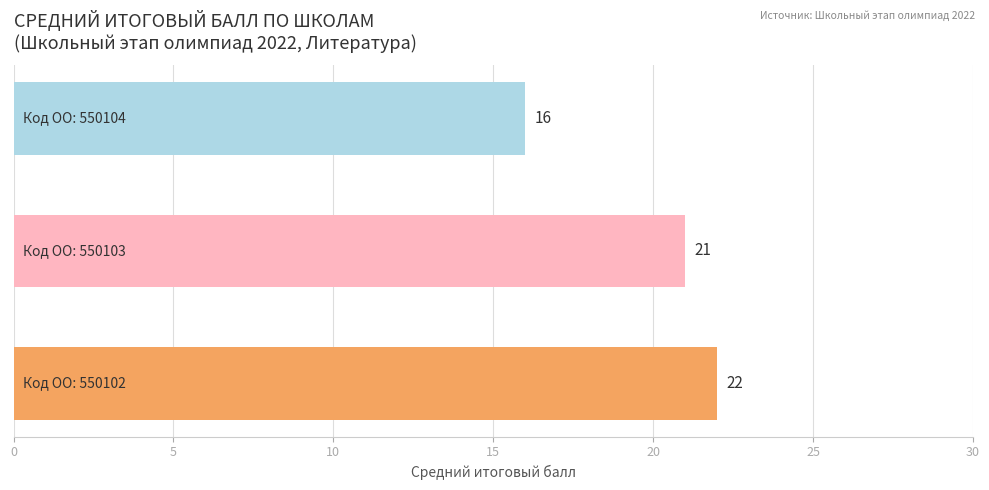

How many values are between 16 and 22?

3